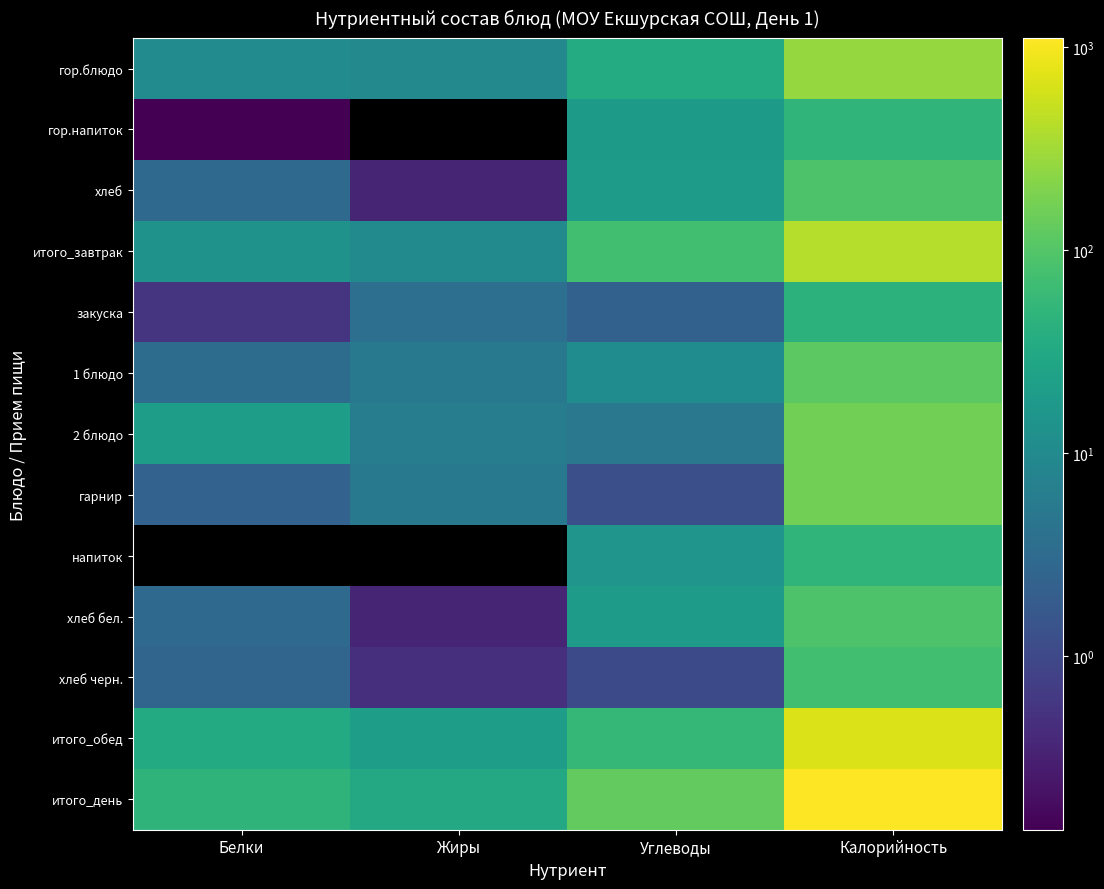

True or false: 1 блюдо has a value of 5.7 at Белки.

False